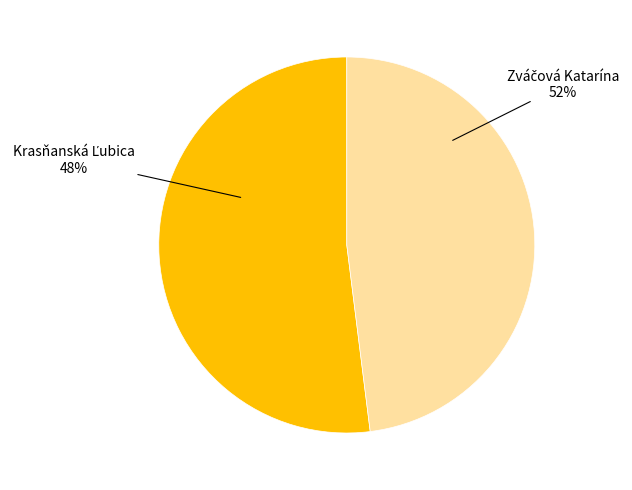

What is the majority slice?

Zváčová Katarína